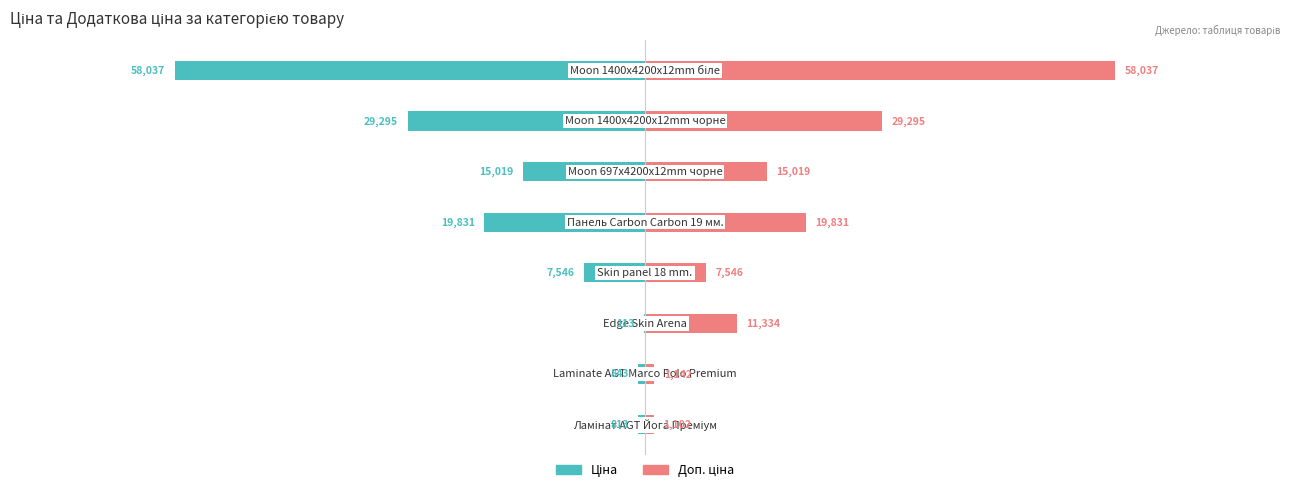

List the labels in order of Доп. ціна value, smallest first.

0, 1, 3, 2, 5, 4, 6, 7